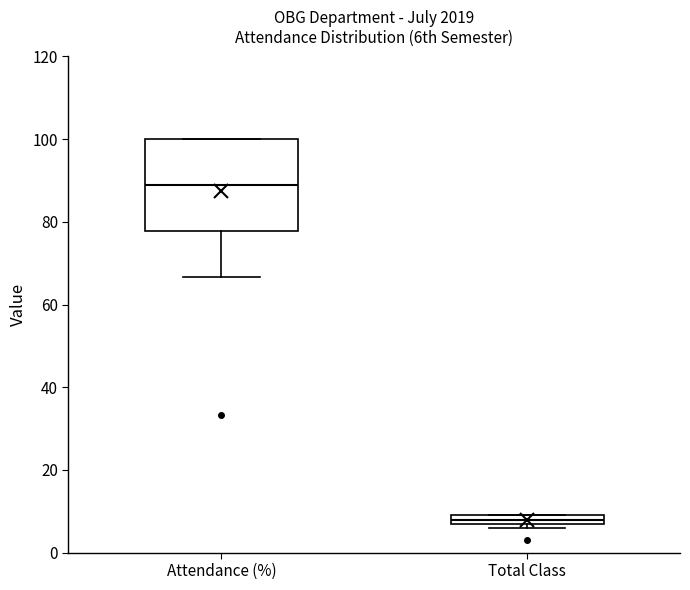

Where does the lower whisker of the box for Attendance (%) end on the y-axis? The values are not printed on the chart, so give them approximately, as read against the axis.

66